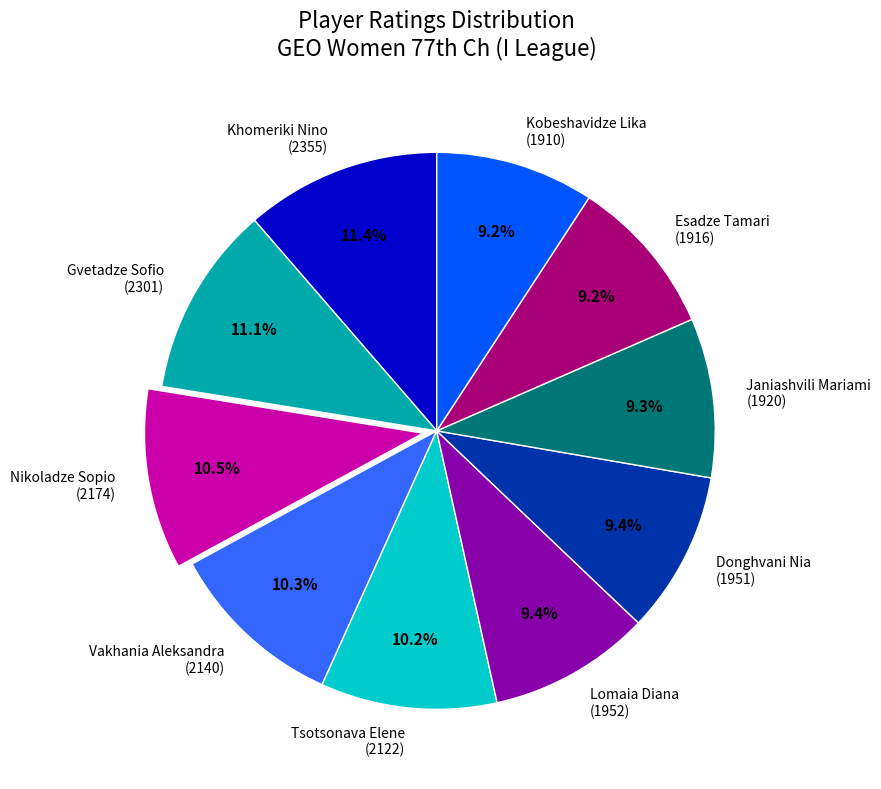

Combined, what portion of the pie is Kobeshavidze Lika (1910) and Janiashvili Mariami (1920)?

18.5%